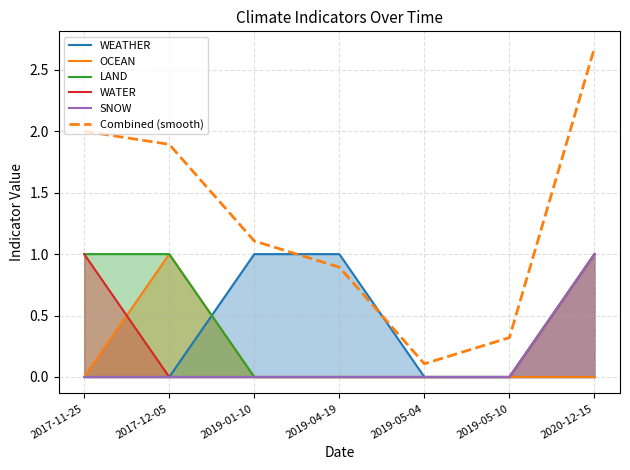

List the labels in order of OCEAN value, smallest first.

2017-11-25, 2019-01-10, 2019-04-19, 2019-05-04, 2019-05-10, 2020-12-15, 2017-12-05